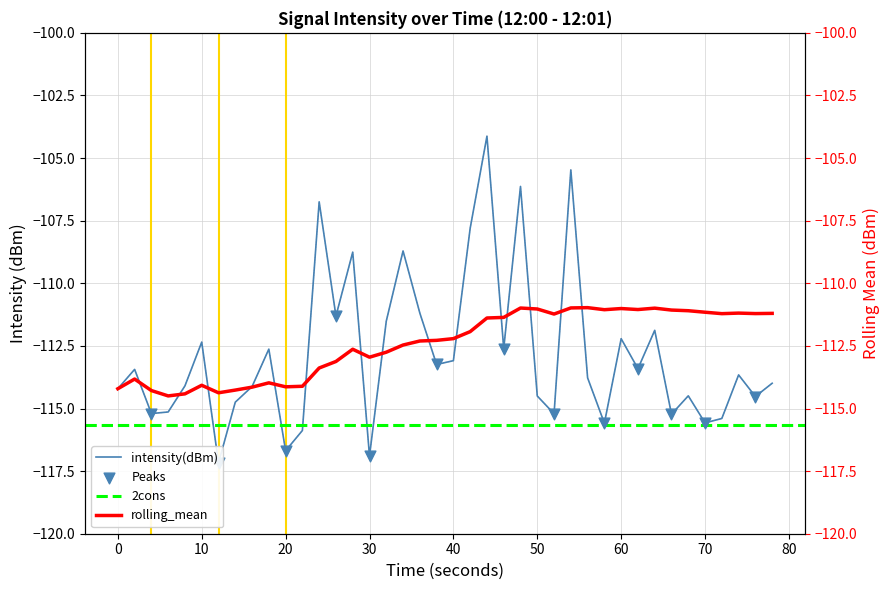

Which series has the largest total across all categories?

rolling_mean